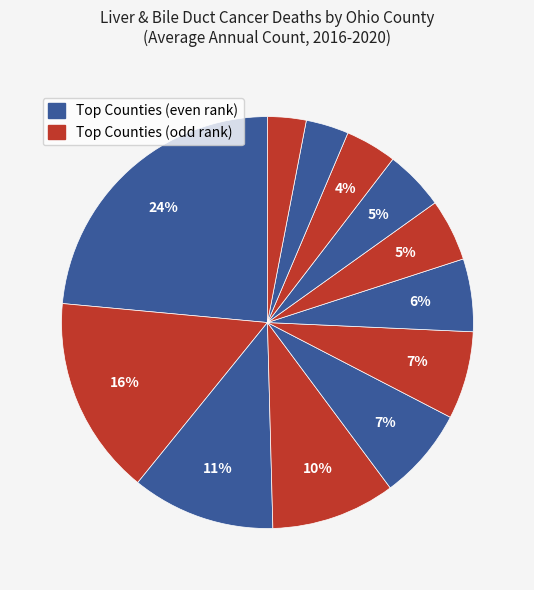

How many segments does this pie chart have?

12